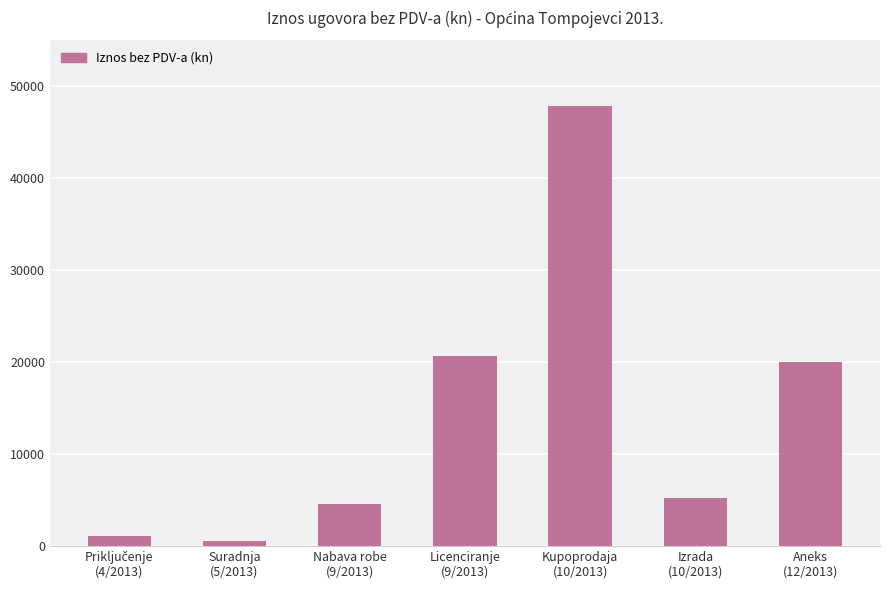

How many distinct data groups are displayed?

1